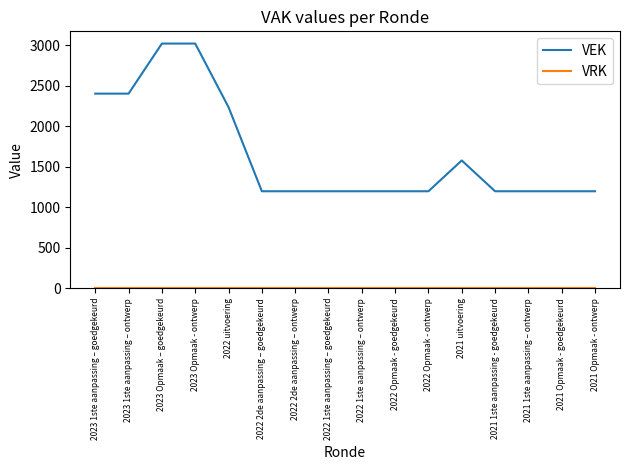

At which label is VEK closest to 2108?

2022 uitvoering